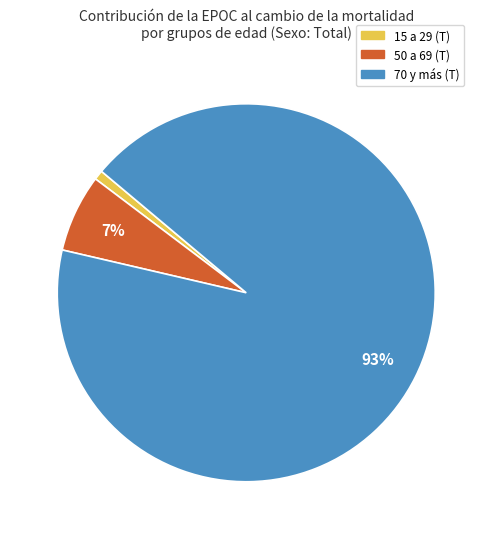

Which slice represents more than half of the pie?

70 y más (T)